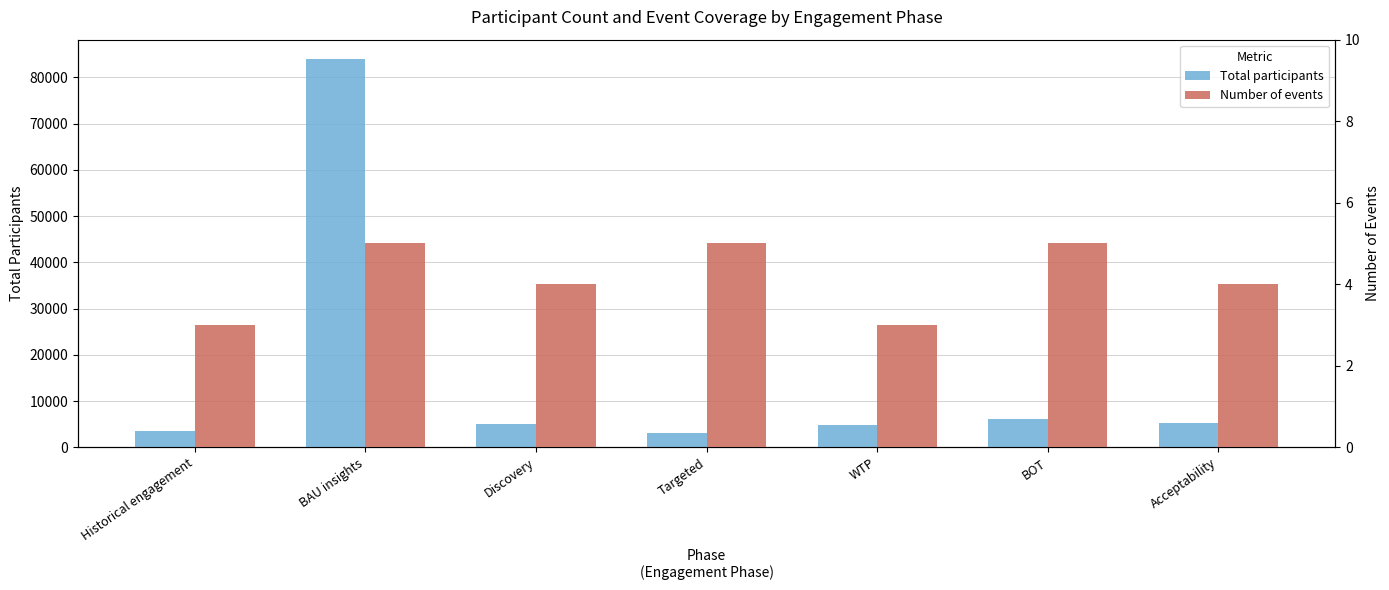

Reading left to right, what are all the values shown in this chart?

Total participants: Historical engagement=3580	BAU insights=83972	Discovery=5113	Targeted=3125	WTP=4723	BOT=6064	Acceptability=5326
Number of events: Historical engagement=3	BAU insights=5	Discovery=4	Targeted=5	WTP=3	BOT=5	Acceptability=4